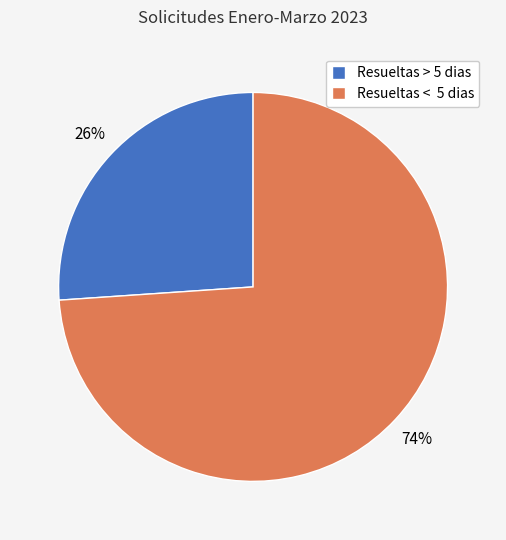

True or false: Resueltas > 5 dias accounts for 26% of the total.

True